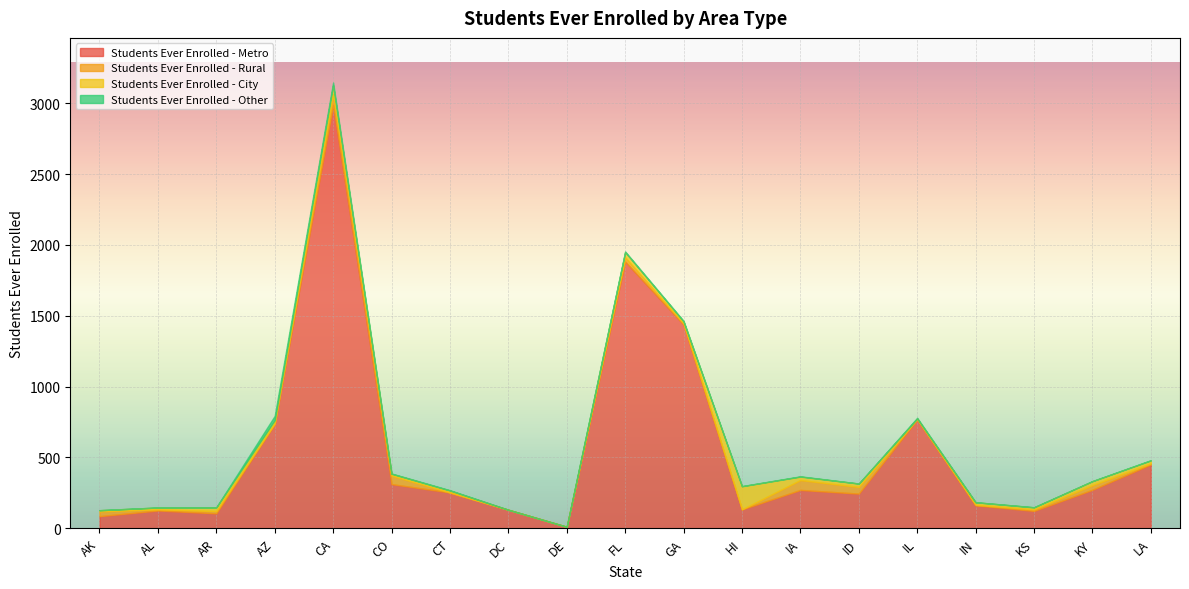

Where is Students Ever Enrolled - Other nearest to the value 15?

CA